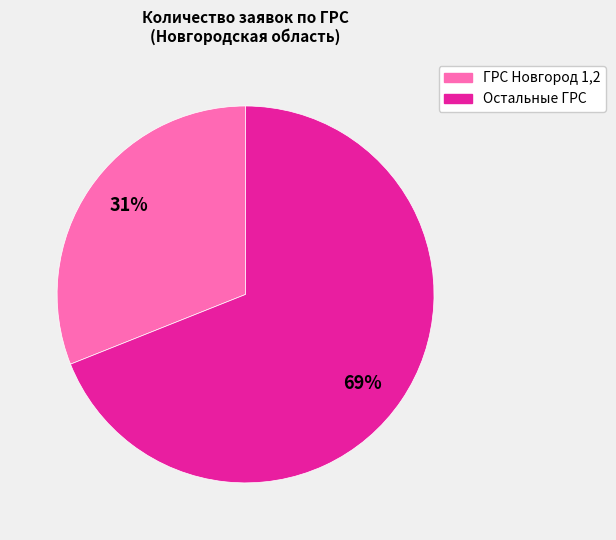

How many segments does this pie chart have?

2